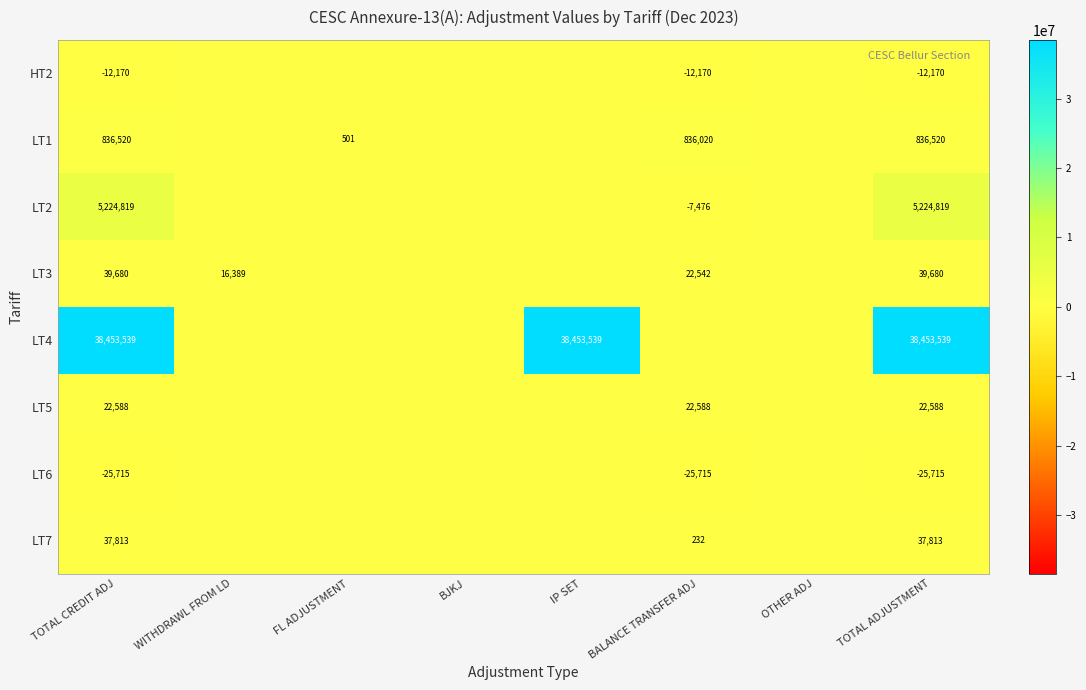

What is the smallest value displayed?

-25715.4